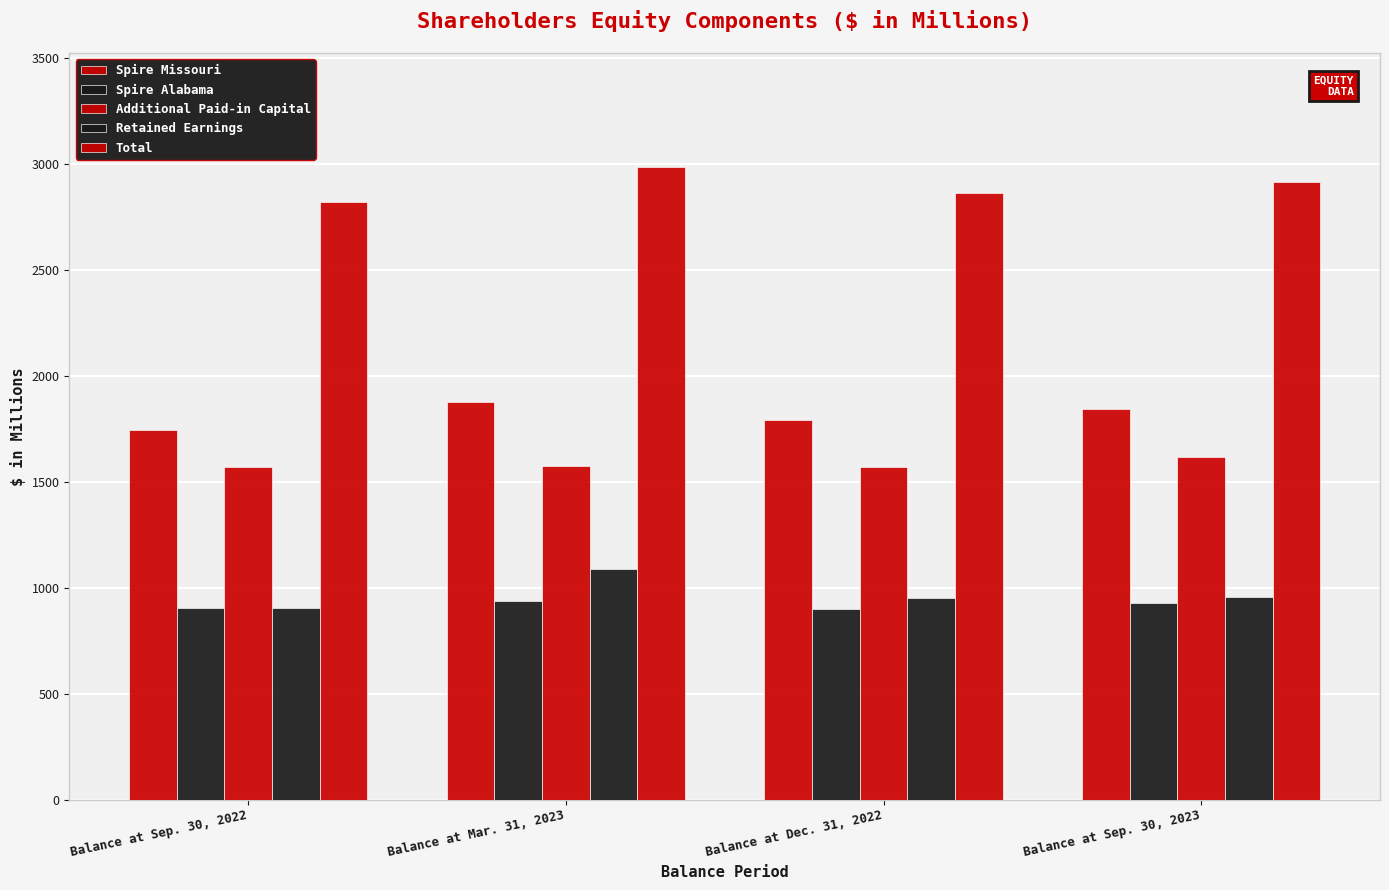

How many categories are shown in the chart?

4